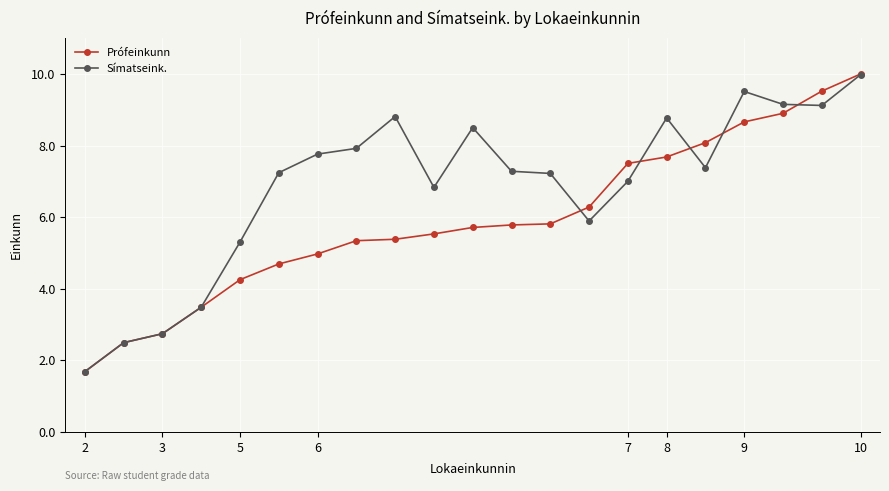

Rank the series by their average value, from lowest to highest.

Prófeinkunn, Símatseink.